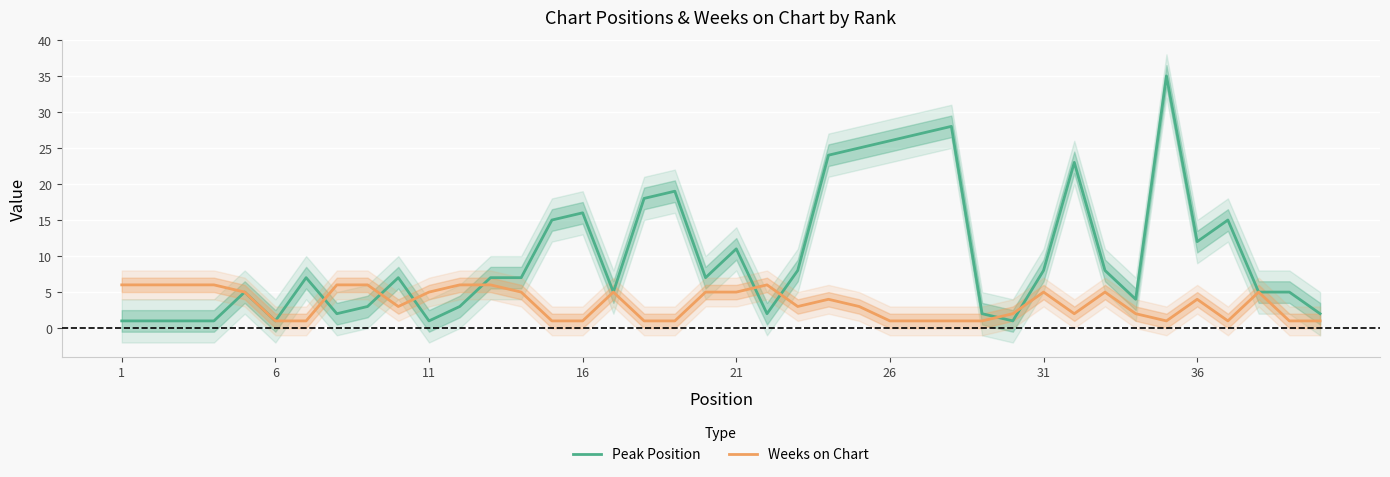

Rank the series by their maximum value, from lowest to highest.

Weeks on Chart, Peak Position